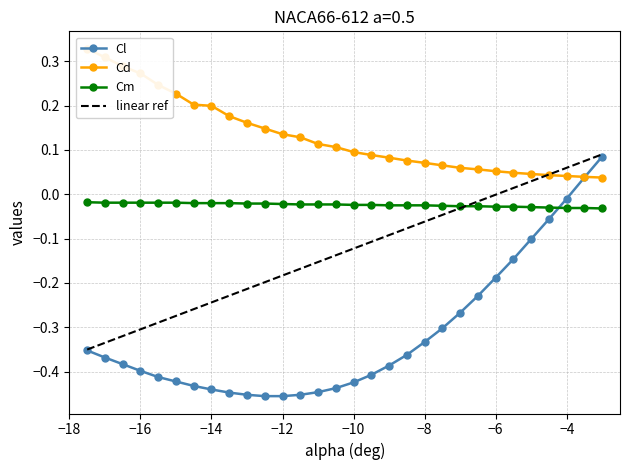

Reading right to left, list all the values displayed in this chart.

Cl: 0.1	0.0	-0.0	-0.1	-0.1	-0.1	-0.2	-0.2	-0.3	-0.3	-0.3	-0.4	-0.4	-0.4	-0.4	-0.4	-0.4	-0.5	-0.5	-0.5	-0.5	-0.4	-0.4	-0.4	-0.4	-0.4	-0.4	-0.4	-0.4	-0.4
Cd: 0.0	0.0	0.0	0.0	0.0	0.0	0.1	0.1	0.1	0.1	0.1	0.1	0.1	0.1	0.1	0.1	0.1	0.1	0.1	0.1	0.2	0.2	0.2	0.2	0.2	0.2	0.3	0.3	0.3	0.3
Cm: -0.0	-0.0	-0.0	-0.0	-0.0	-0.0	-0.0	-0.0	-0.0	-0.0	-0.0	-0.0	-0.0	-0.0	-0.0	-0.0	-0.0	-0.0	-0.0	-0.0	-0.0	-0.0	-0.0	-0.0	-0.0	-0.0	-0.0	-0.0	-0.0	-0.0